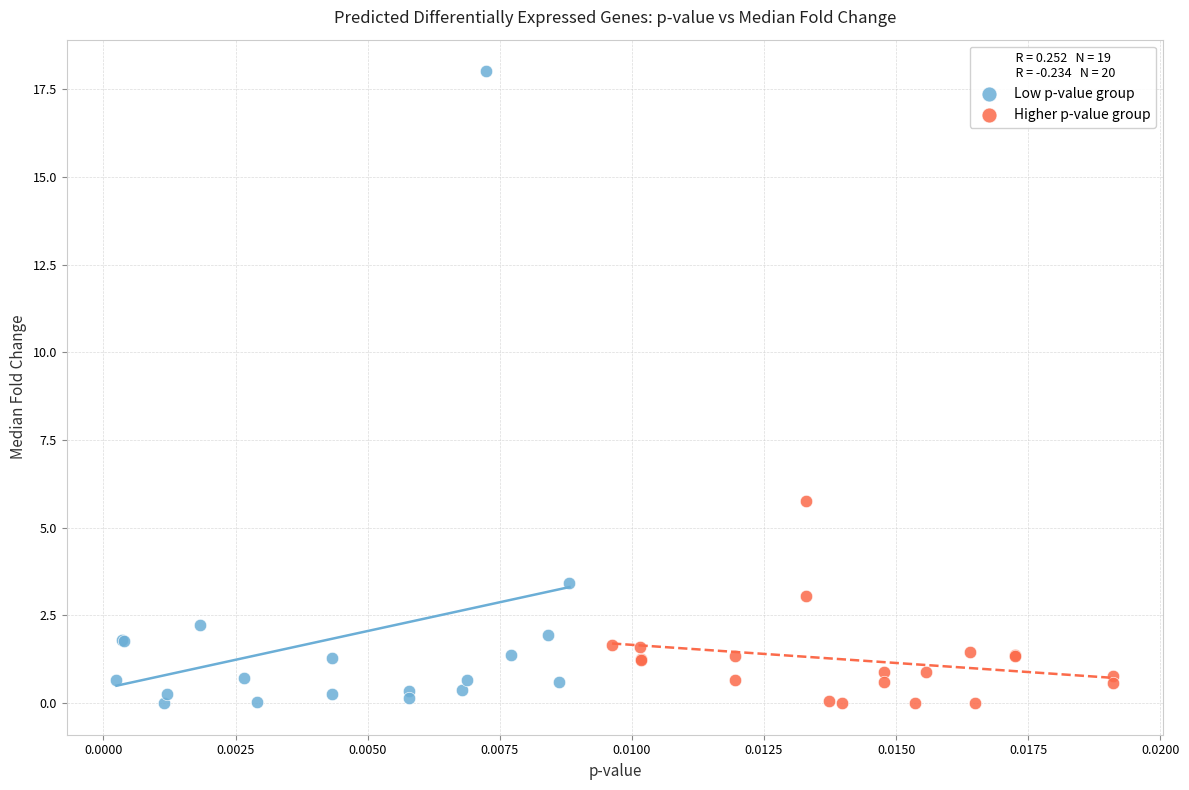

Which series has the widest spread of Y values?

Low p-value group